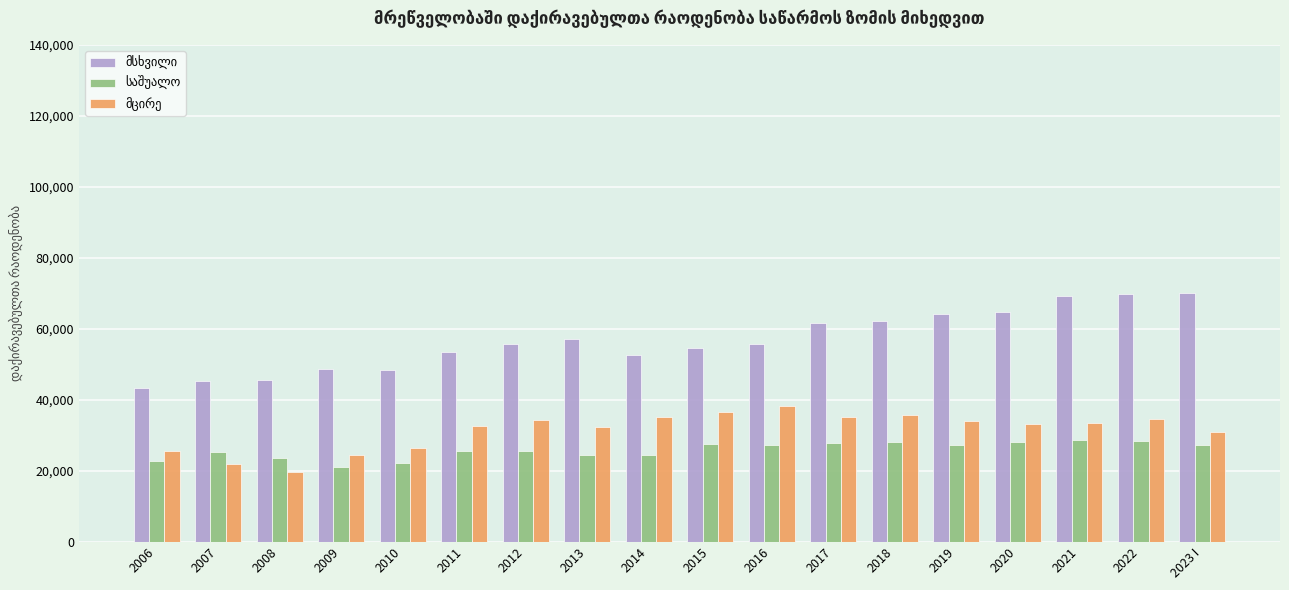

What is the greatest value displayed?

70184